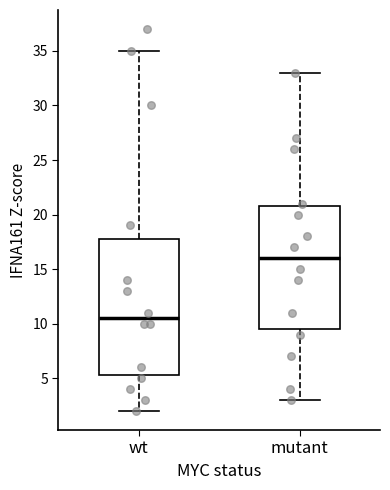

Where is the upper edge of the box for wt on the y-axis? The values are not printed on the chart, so give them approximately, as read against the axis.

18.0